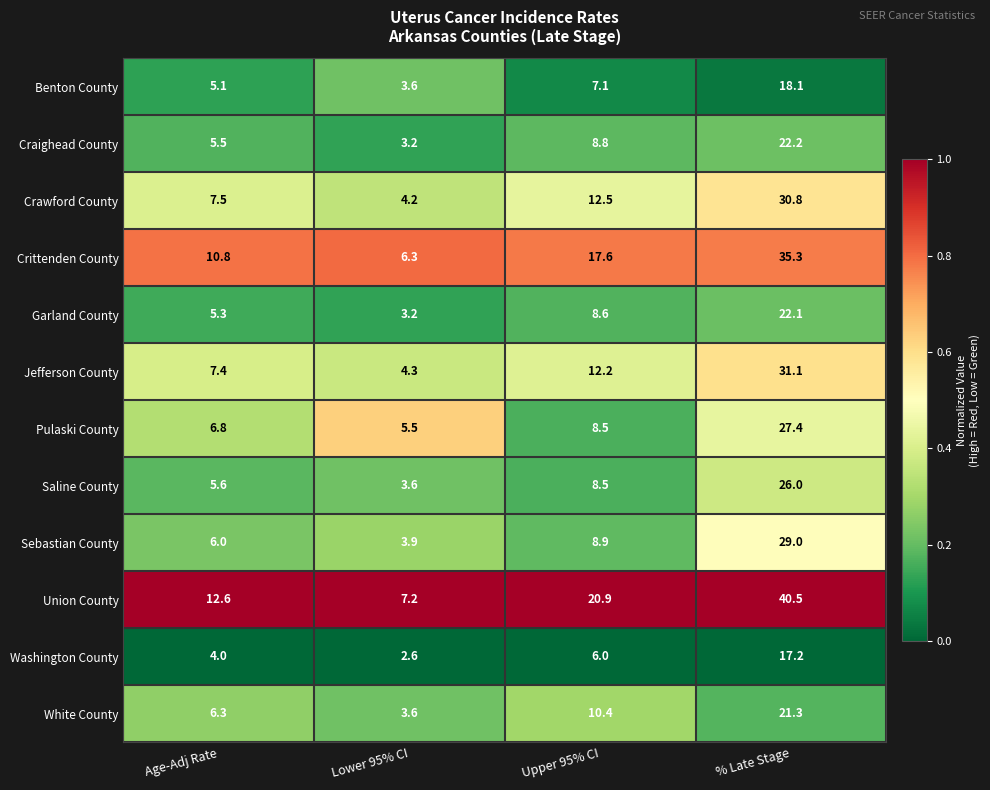

What is the greatest value displayed?

40.5